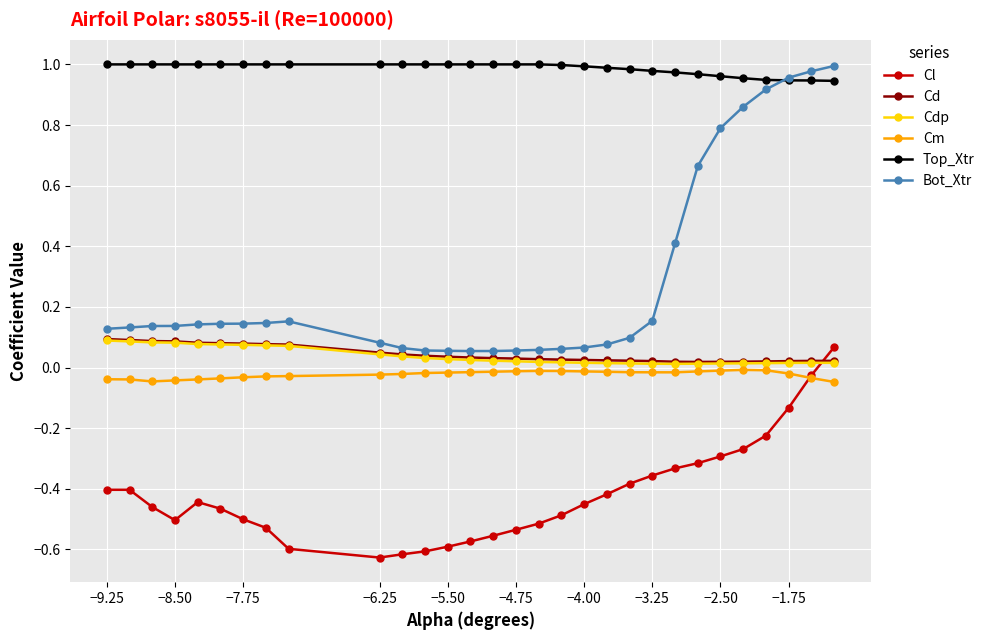

True or false: Bot_Xtr and Cl intersect in this chart.

False